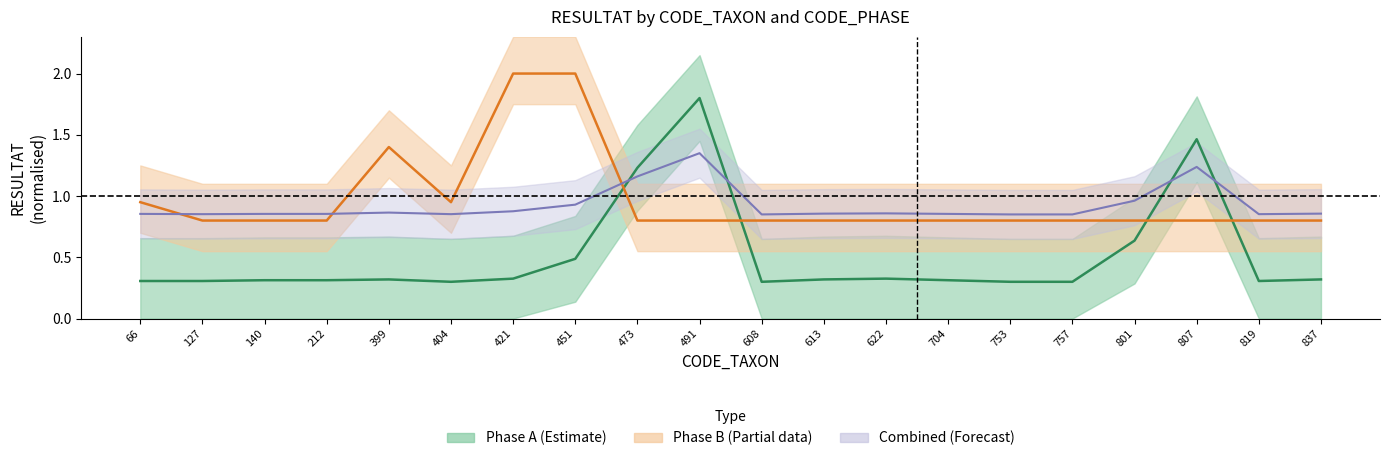

Between 613 and 704, which series saw the biggest shift?

phase_A_resultat